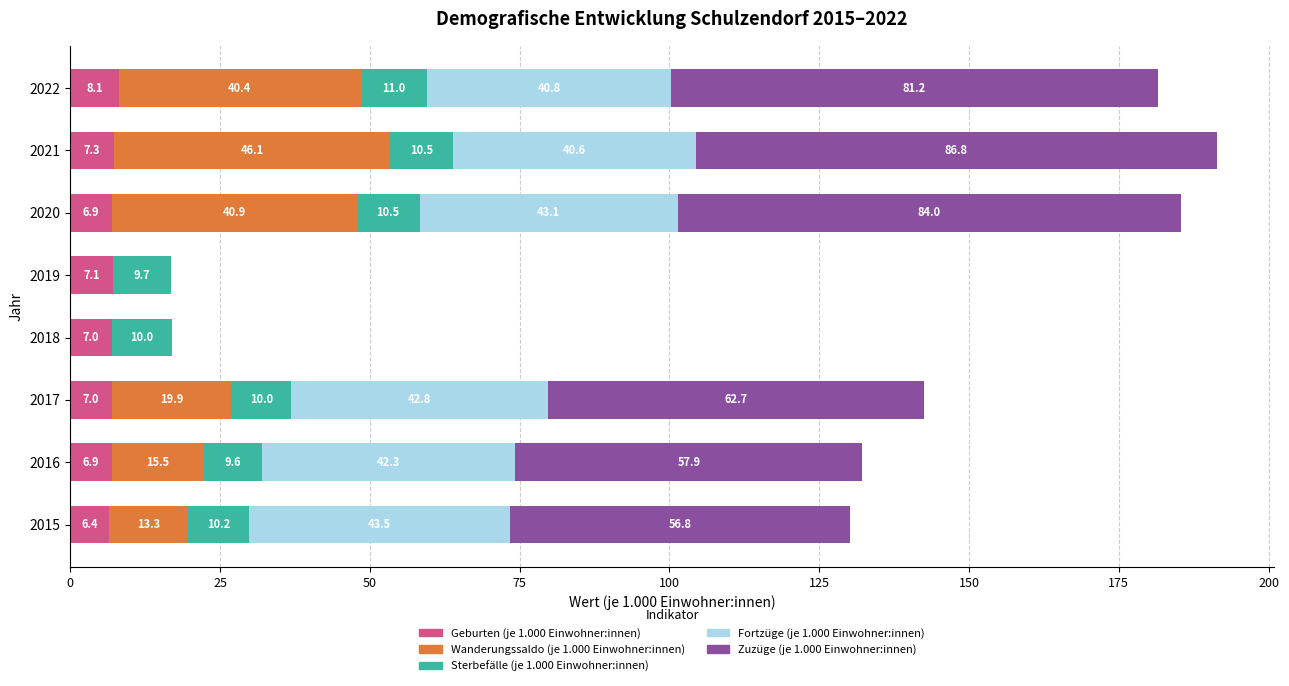

What is the approximate value of Geburten (je 1.000 Einwohner:innen) at 2020?

6.9